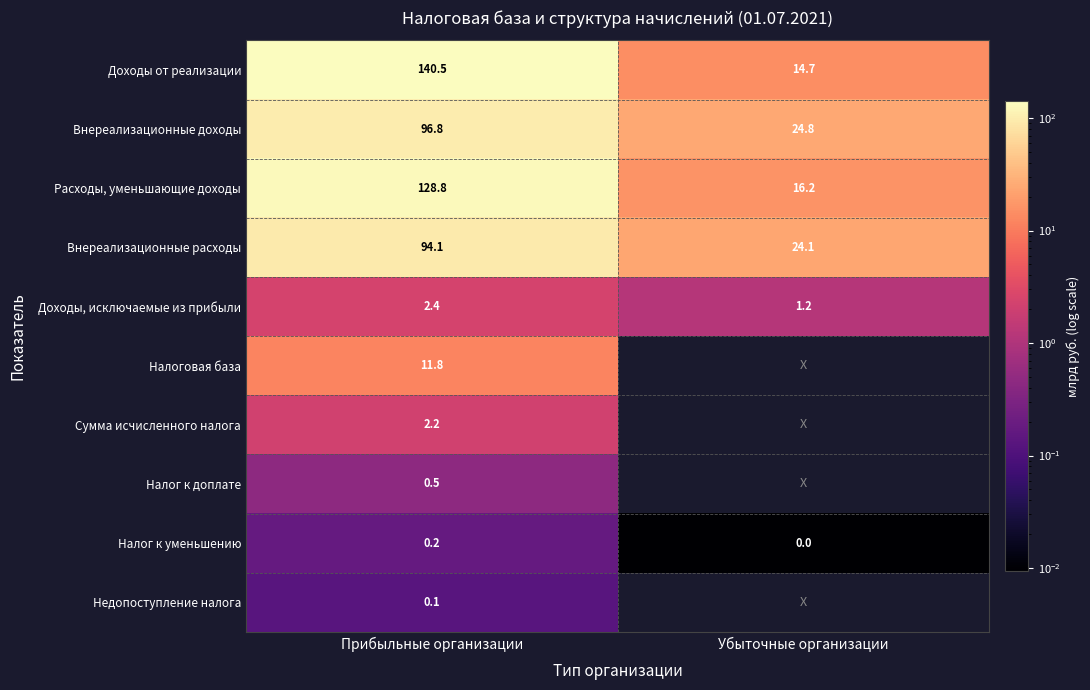

At Прибыльные организации, list the series in order from largest to smallest.

Доходы от реализации, Расходы, уменьшающие доходы, Внереализационные доходы, Внереализационные расходы, Налоговая база, Доходы, исключаемые из прибыли, Сумма исчисленного налога, Налог к доплате, Налог к уменьшению, Недопоступление налога